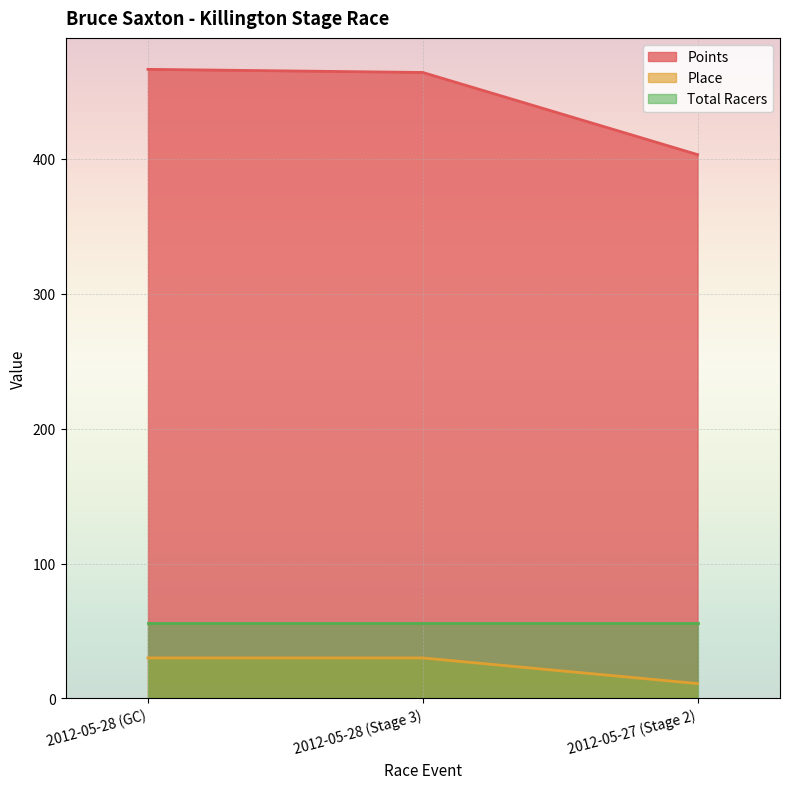

What is the minimum value shown in the chart?

11.0